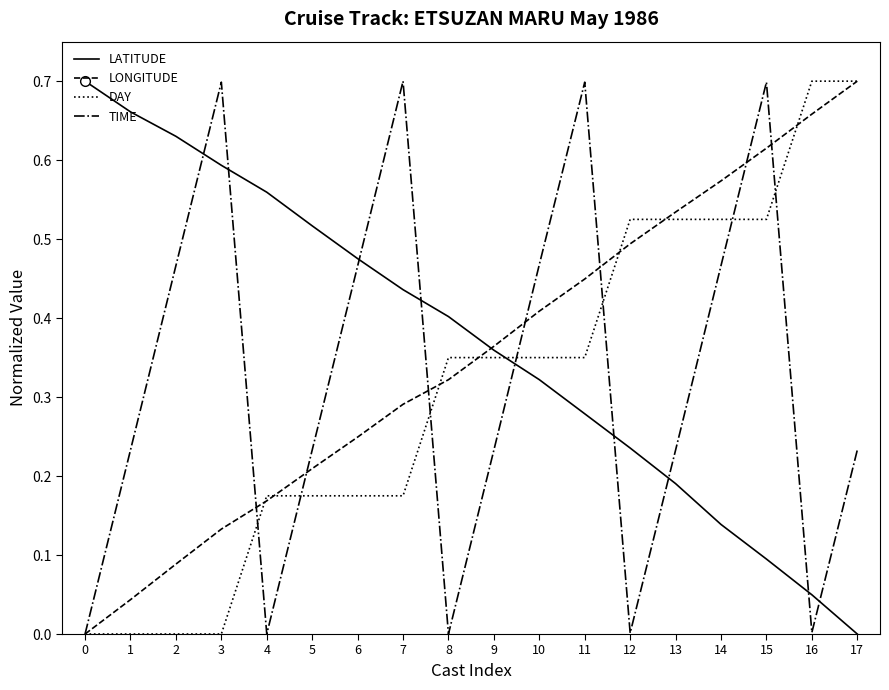

How many lines are shown in the chart?

4